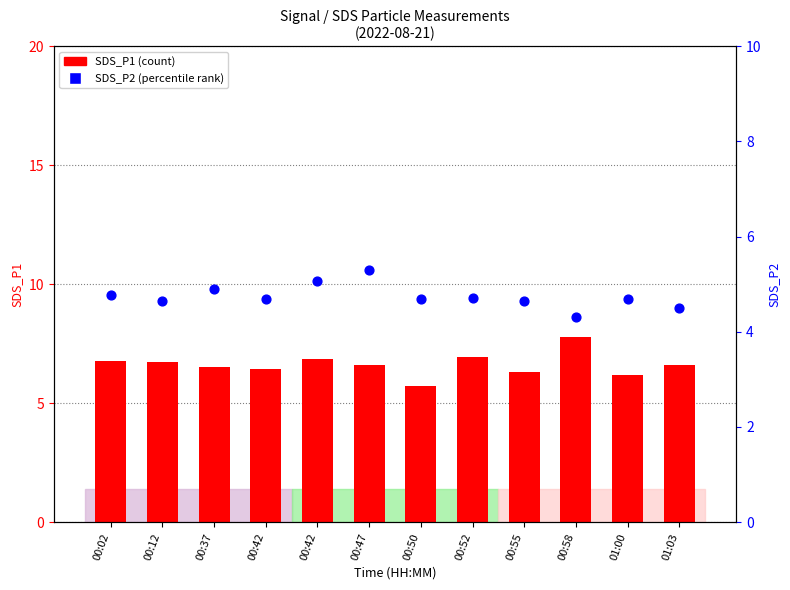

What are all the series names shown in the legend?

SDS_P1 (count), SDS_P2 (percentile rank)